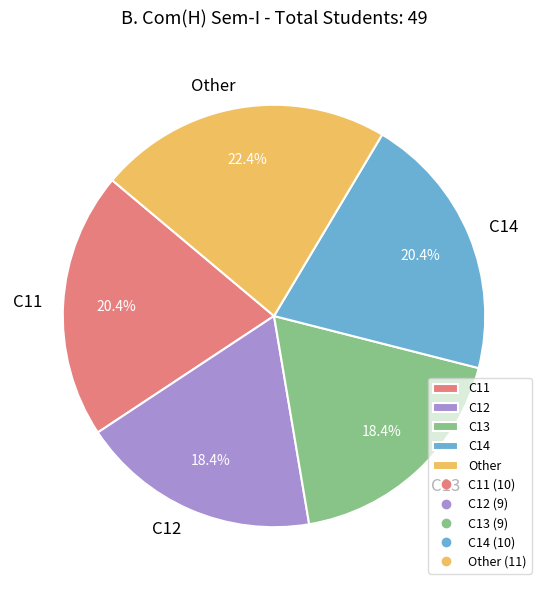

Is there any slice that represents more than half of the pie?

No